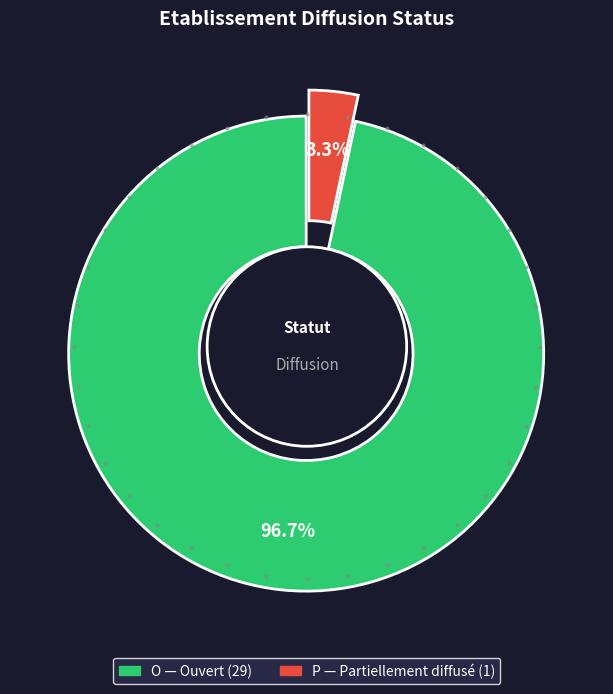

Which category has the smallest portion of the pie?

P